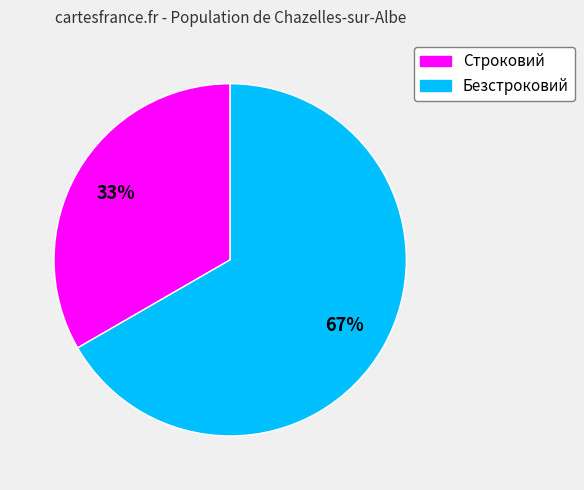

To the nearest percent, what portion does Строковий represent?

33%